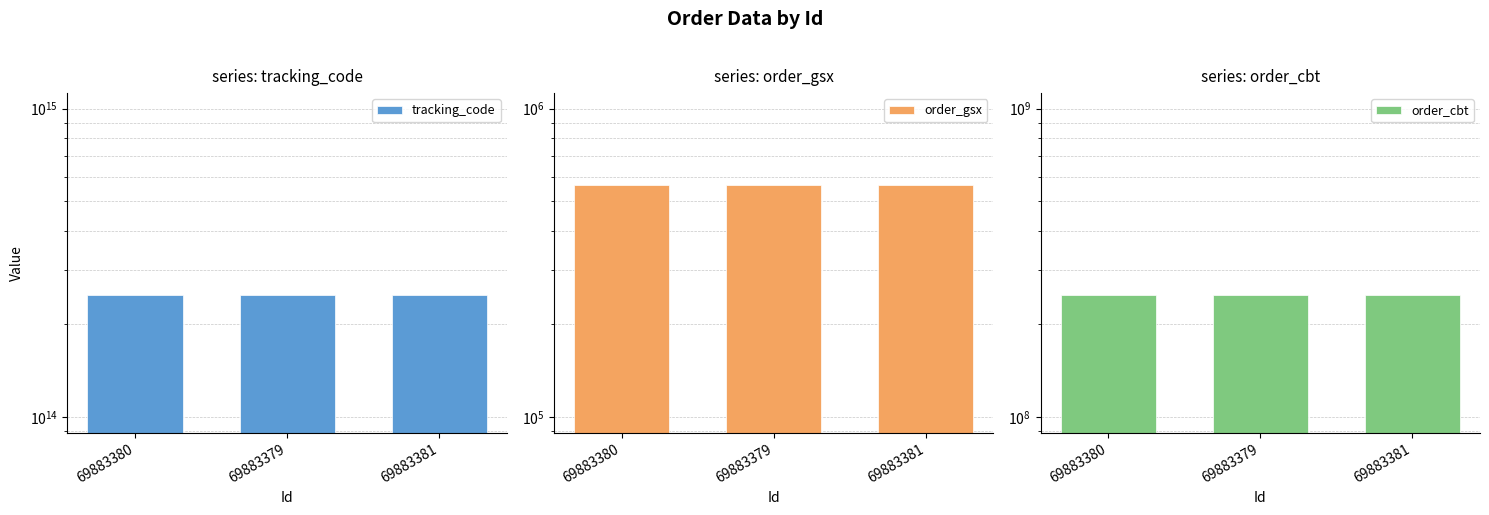

True or false: order_gsx has a value of 825978 at 69883379.

False